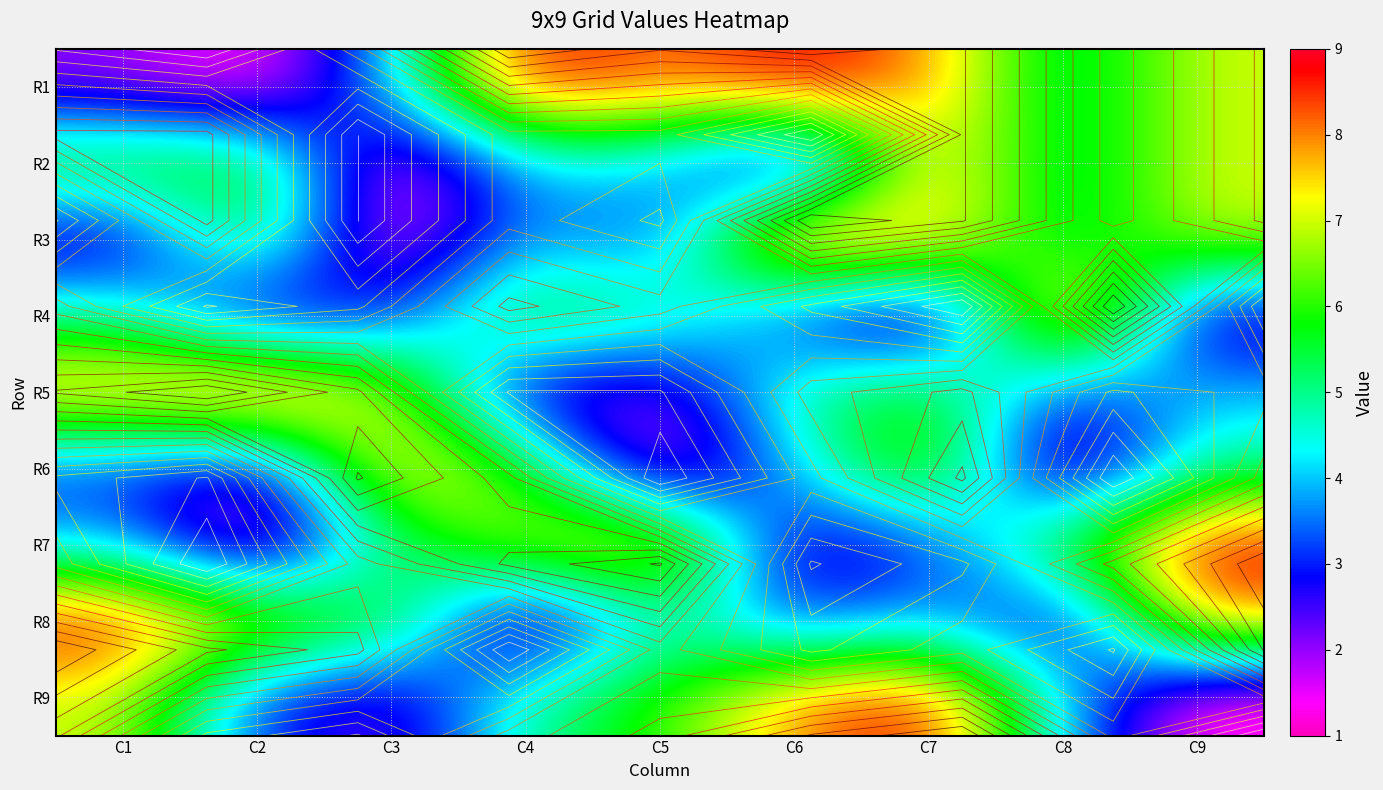

Read the R3 value at C8.

5